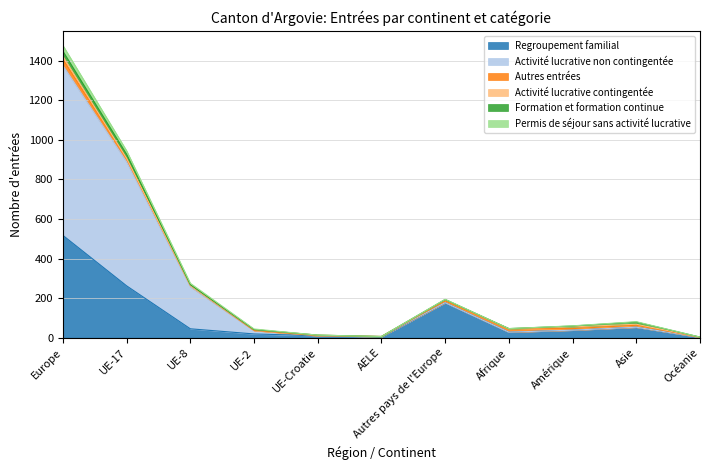

Which category has the highest value in the Regroupement familial series?

Europe